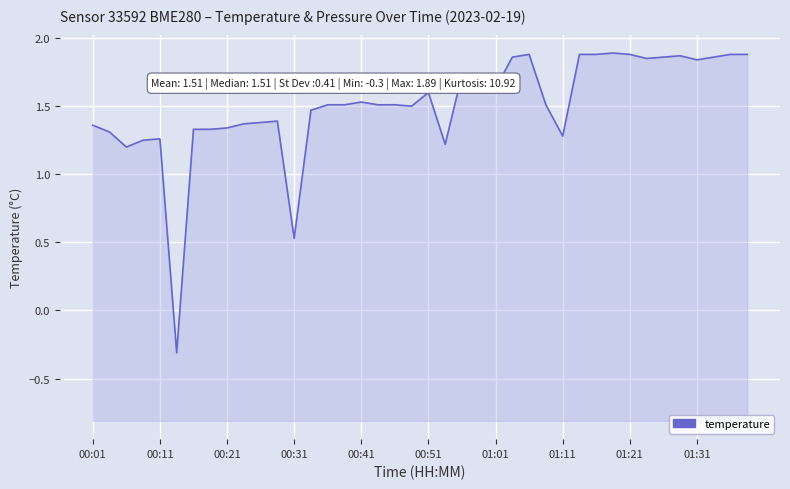

Between 23 and 29, which is larger?

29